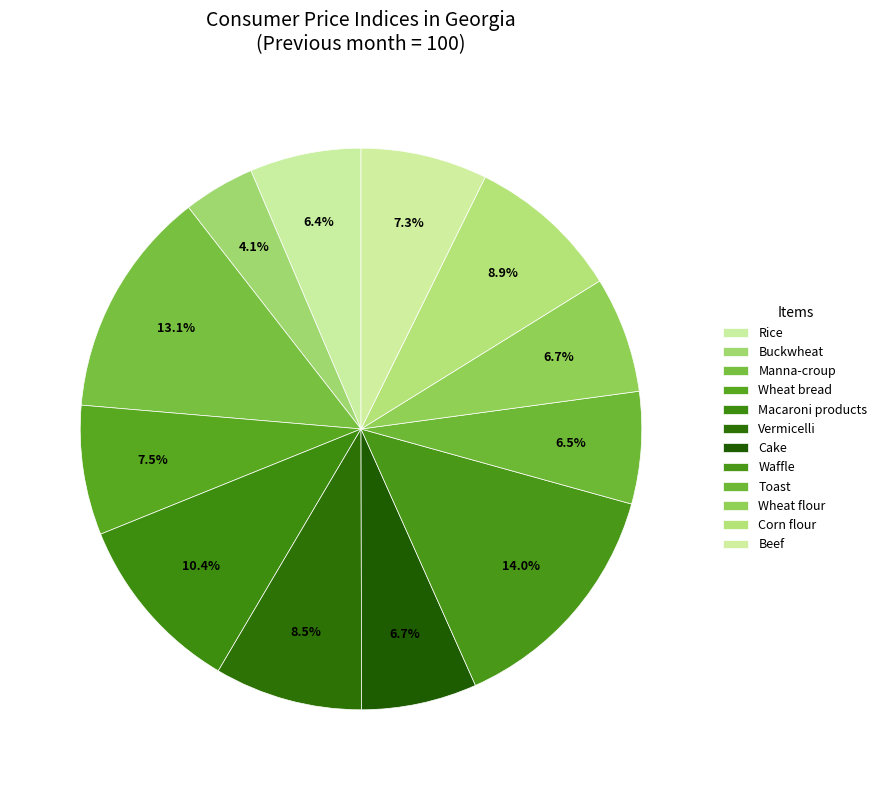

How many slices are in this pie chart?

12